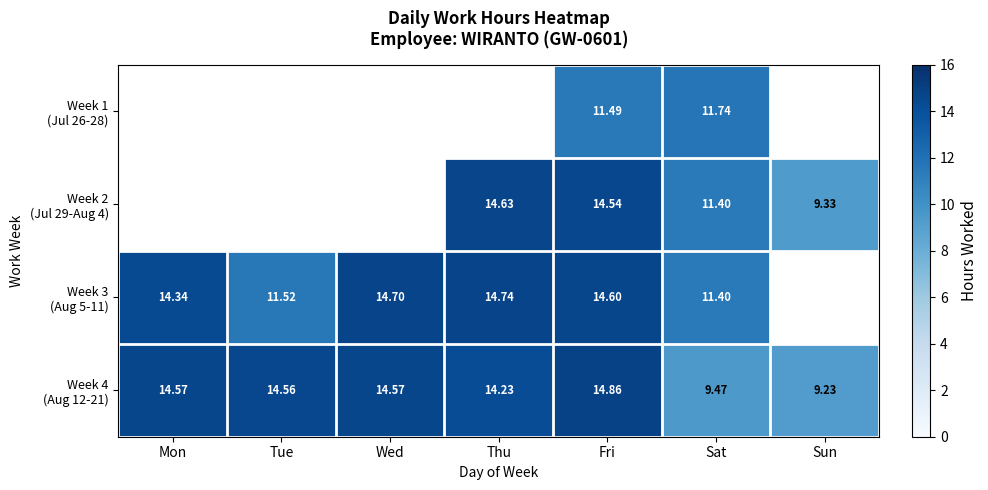

Between Thu and Sat, which series saw the biggest shift?

Week 4 (Aug 12-21)